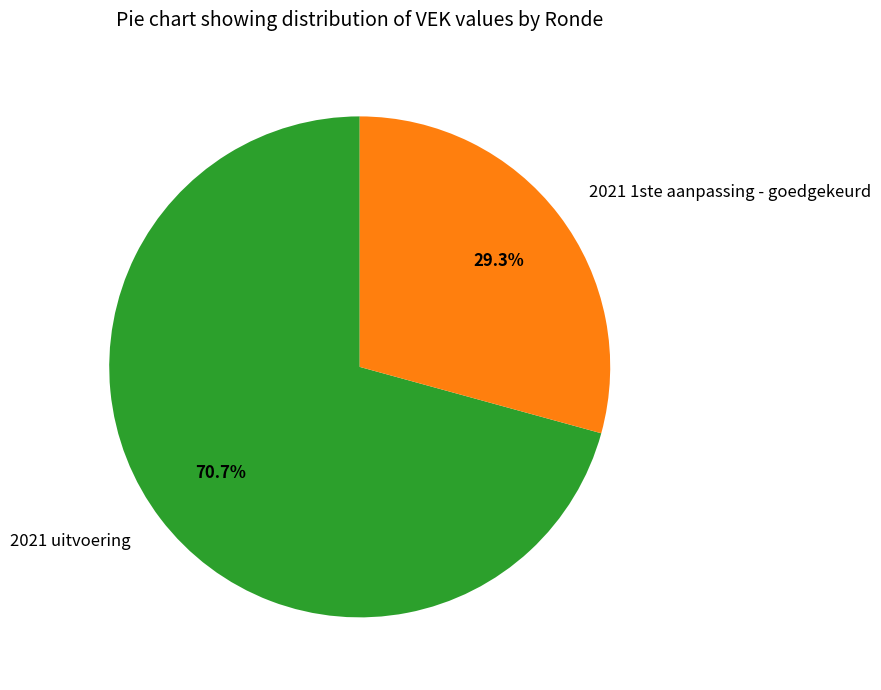

To the nearest percent, what is the difference between the largest and smallest slice percentages?

41%